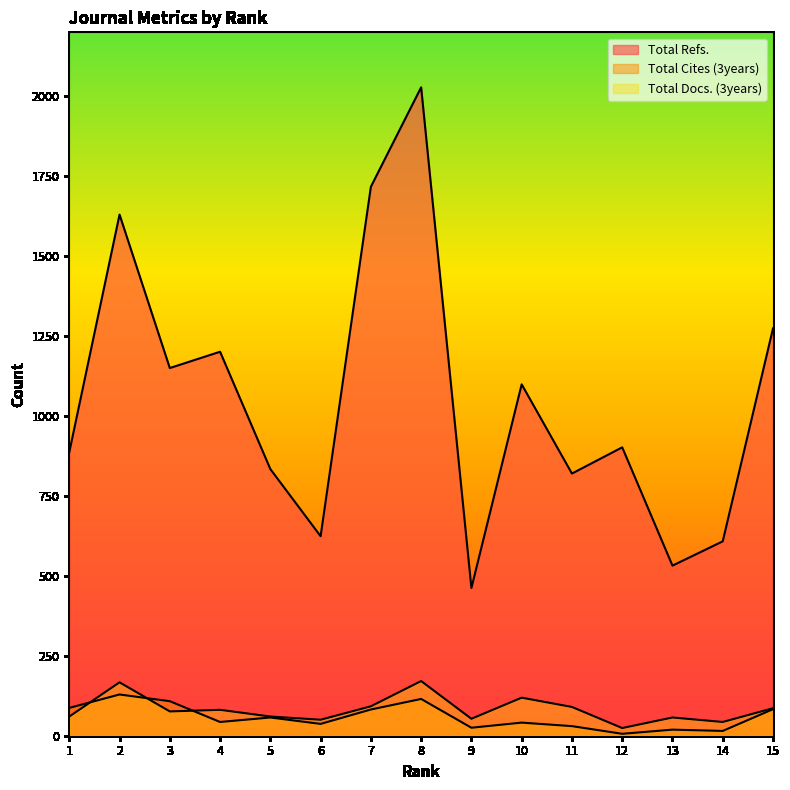

What is the greatest value displayed?

2028